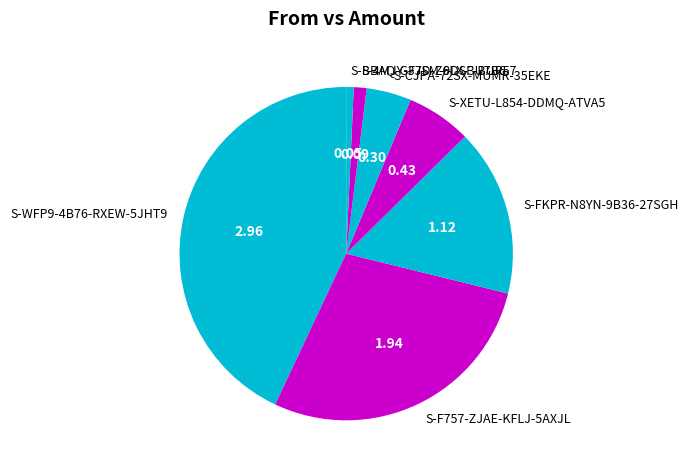

Does S-XETU-L854-DDMQ-ATVA5 represent more than half of the total?

No